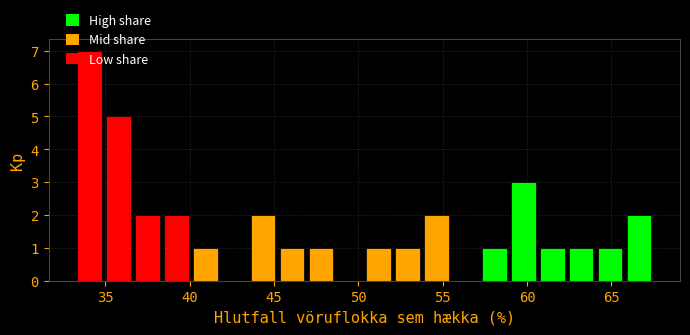

Around what value on the x-axis is the tallest bar? Give the approximate position of its centre, as read against the axis.

34.0